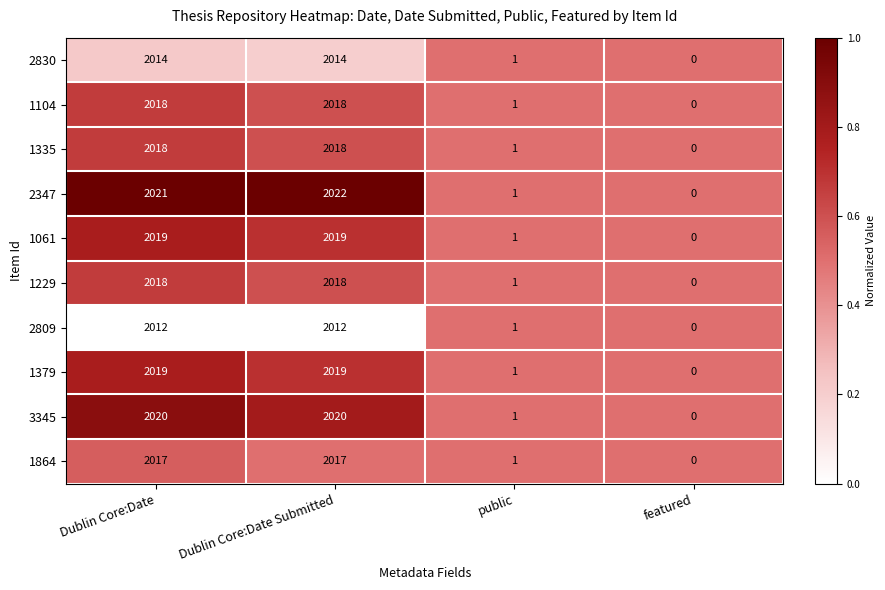

What is the sum of all 3345 values?

4041